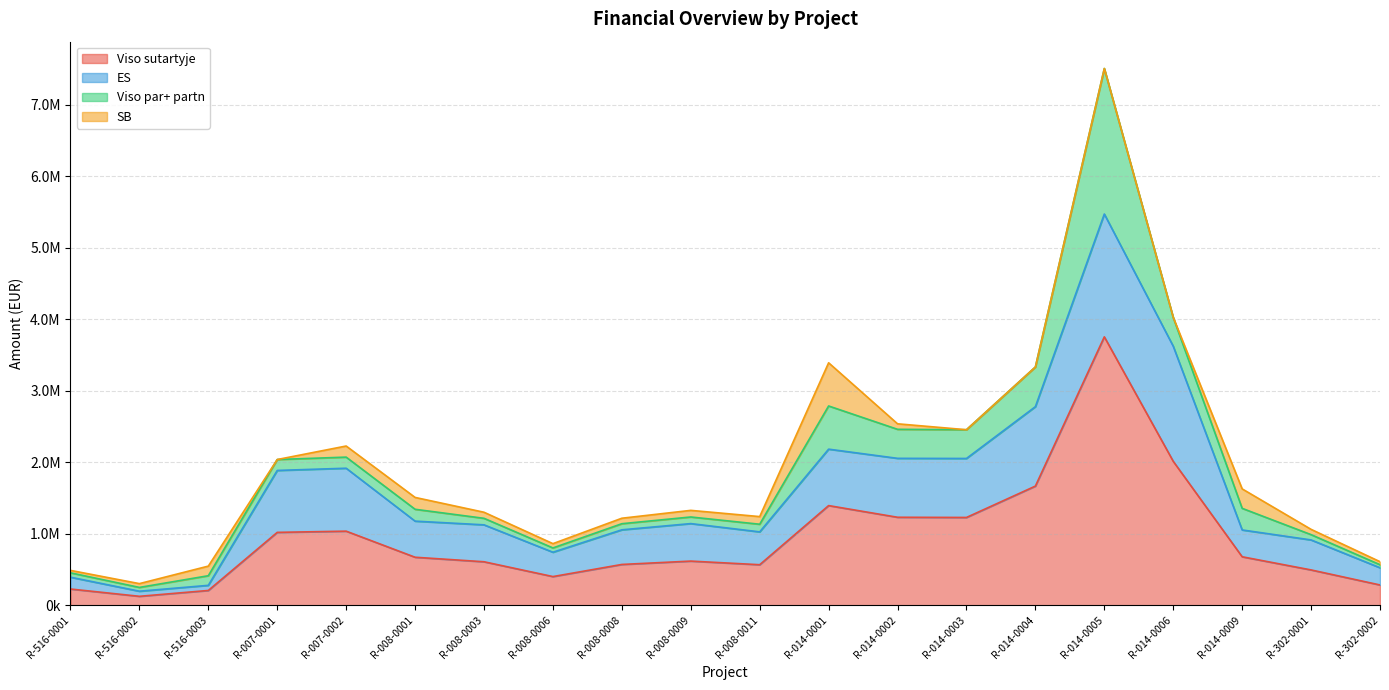

Reading right to left, what are all the values shown in this chart?

Viso sutartyje: 282956.7	493252.2	677199.5	2011598.5	3752037.2	1665450.0	1226741.7	1229574.7	1392800.0	566036.3	616710.0	569725.7	400317.7	607406.1	670569.2	1035219.0	1018412.9	206061.8	124320.8	226399.7
ES: 240513.2	419264.3	375000.0	1609278.8	1717233.0	1110408.0	824798.8	823834.4	789008.8	459270.0	524203.5	484266.8	340270.0	516295.2	504770.0	879936.2	865650.9	71645.0	71285.0	165122.0
Viso par+ partn: 42443.5	73987.8	302199.5	402319.7	2034804.2	555042.0	401942.8	405740.3	603791.2	106766.3	92506.5	85458.9	60047.7	91110.9	165799.2	155282.9	152761.9	134416.8	53035.8	61277.7
SB: 42443.5	73987.8	271961.8	0.0	0.0	0.0	0.0	77088.8	603791.2	106766.3	92506.5	76594.9	60047.7	84842.9	165799.2	155282.9	0.0	134416.8	53035.8	33960.0